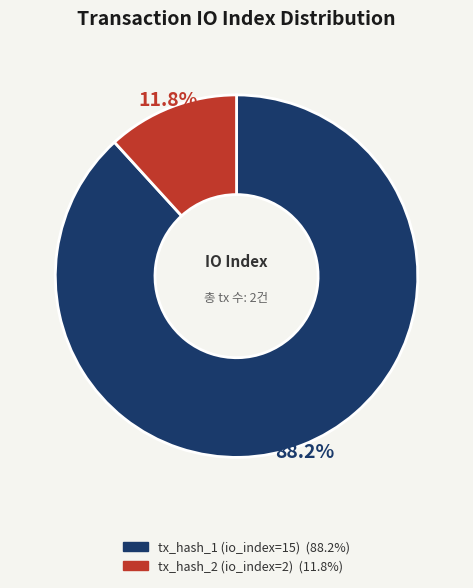

How many slices are in this pie chart?

2